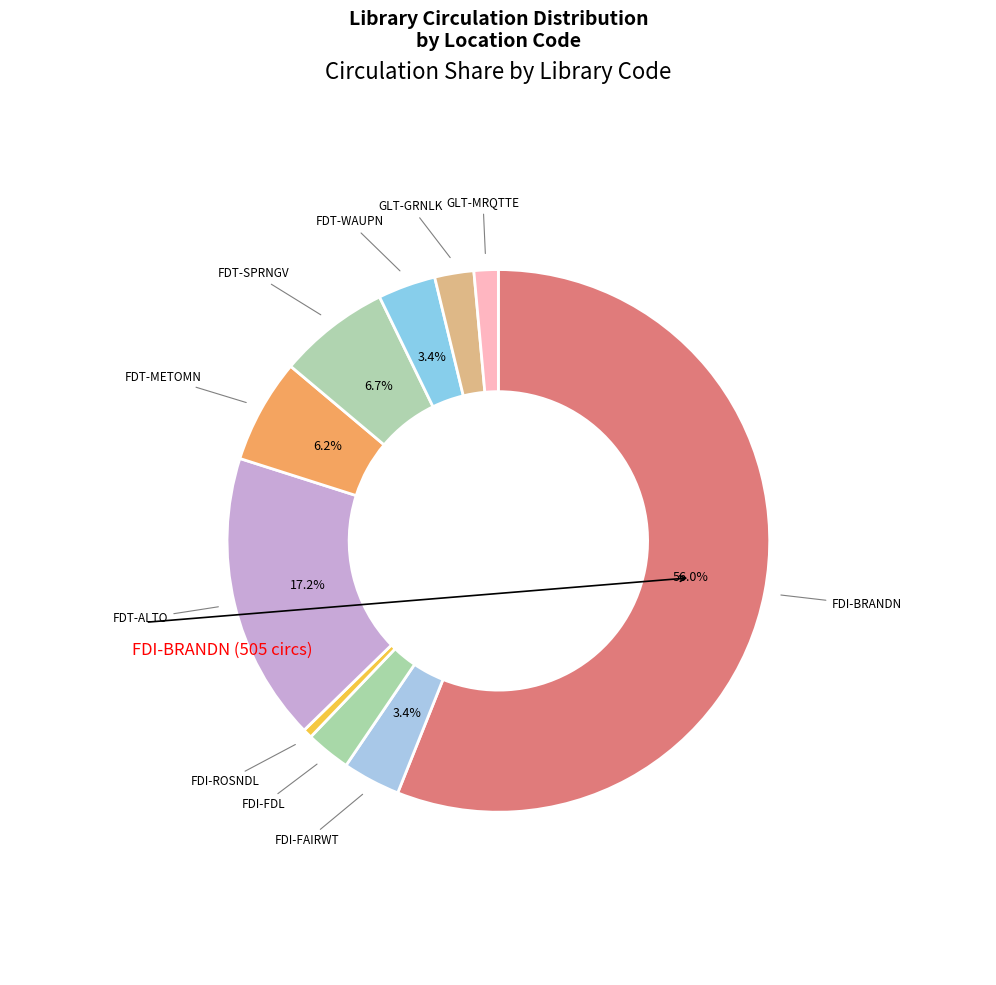

Which slice is the largest?

FDI-BRANDN